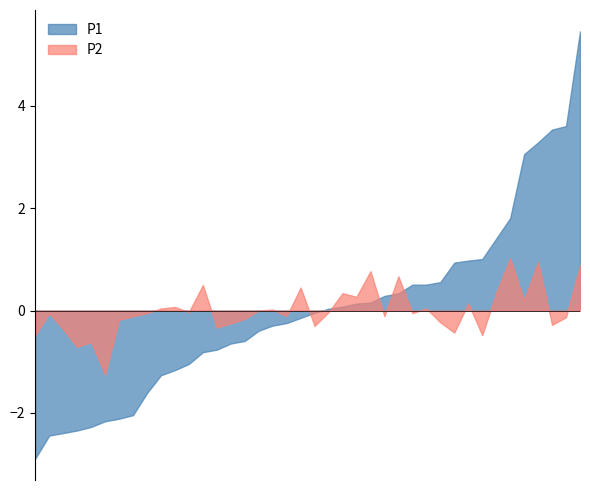

Which series has the largest range (max minus min)?

P1